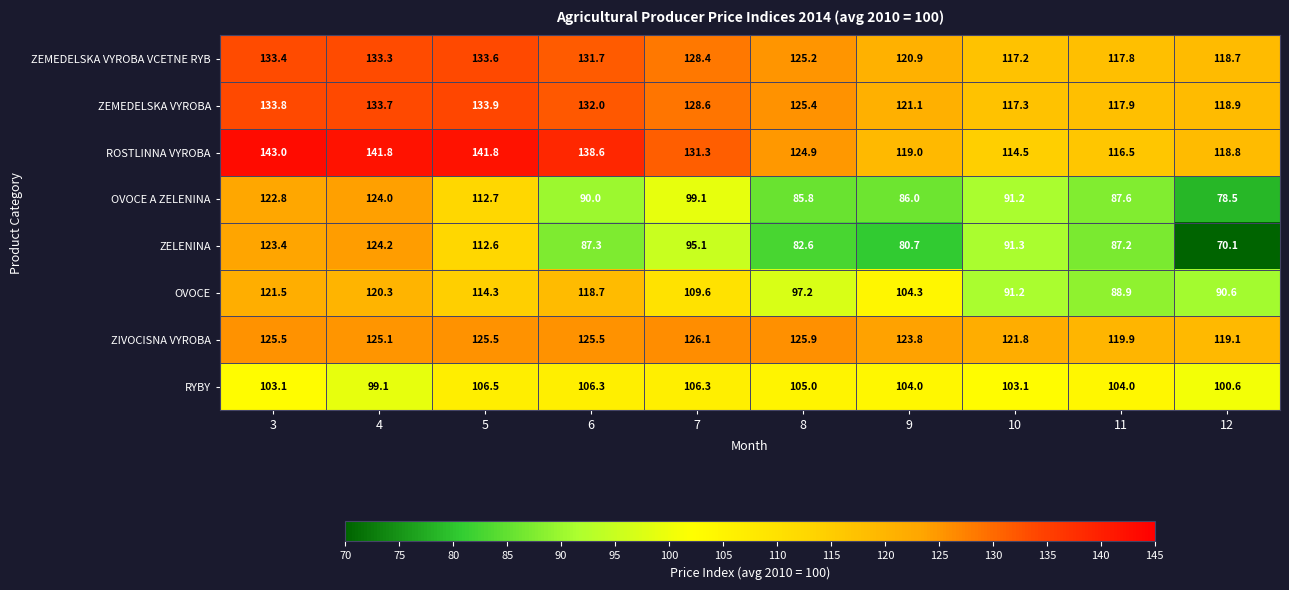

What is the difference between the maximum and minimum values in the ZELENINA series?

54.1